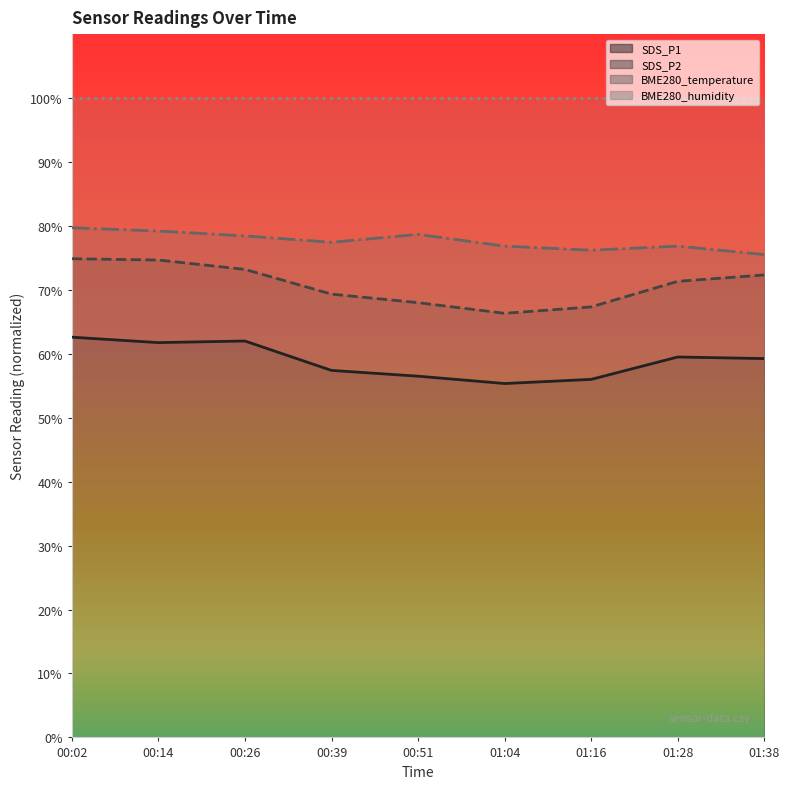

True or false: BME280_temperature has a value of 76.2 at 01:16.

True